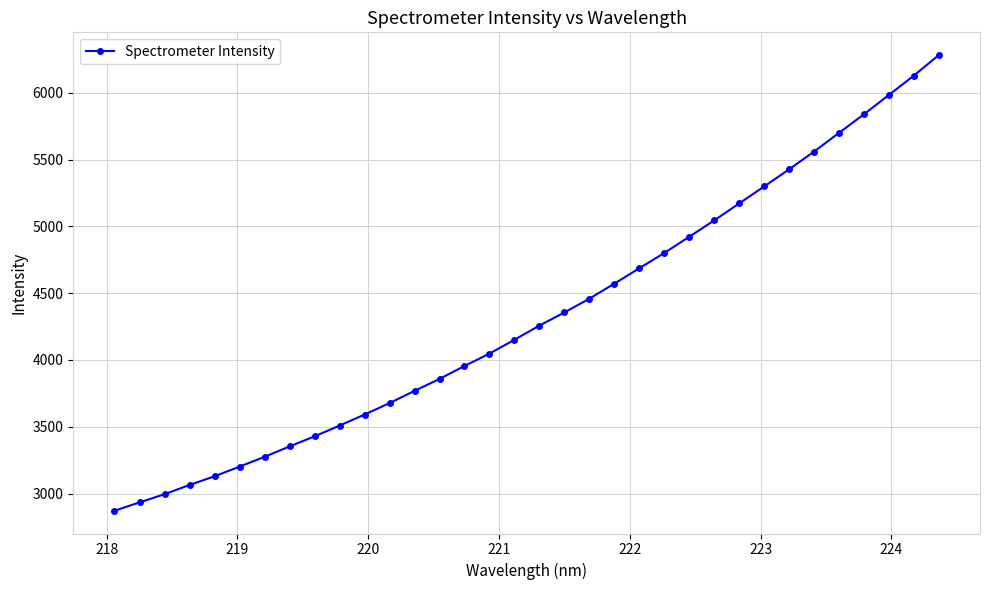

What is the greatest value displayed?

6281.5